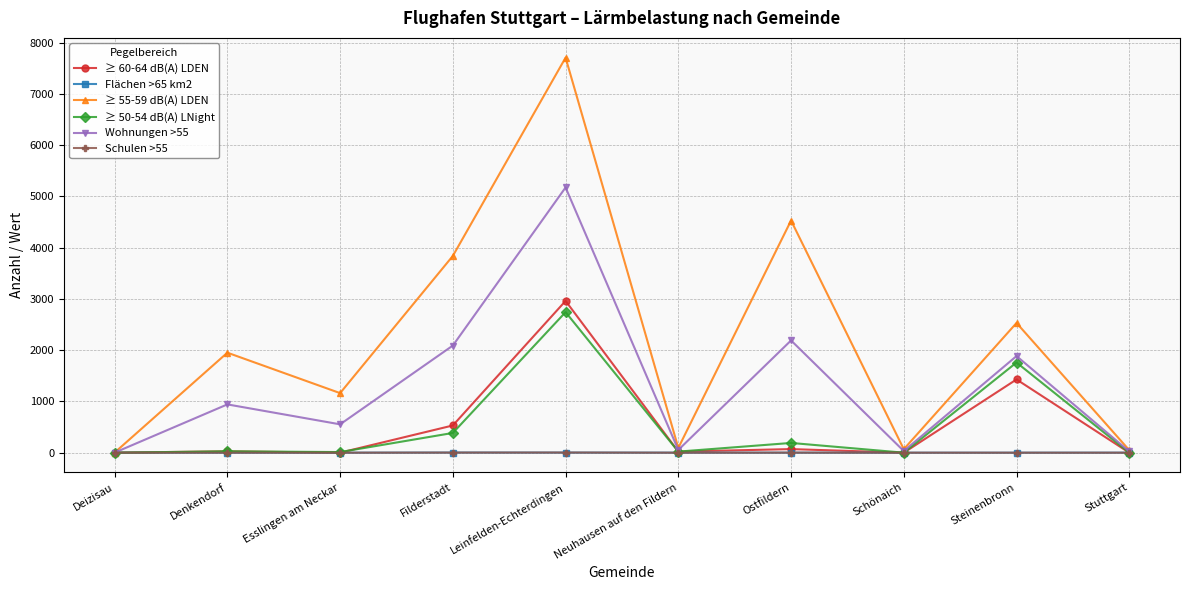

Does the chart have visible grid lines?

Yes